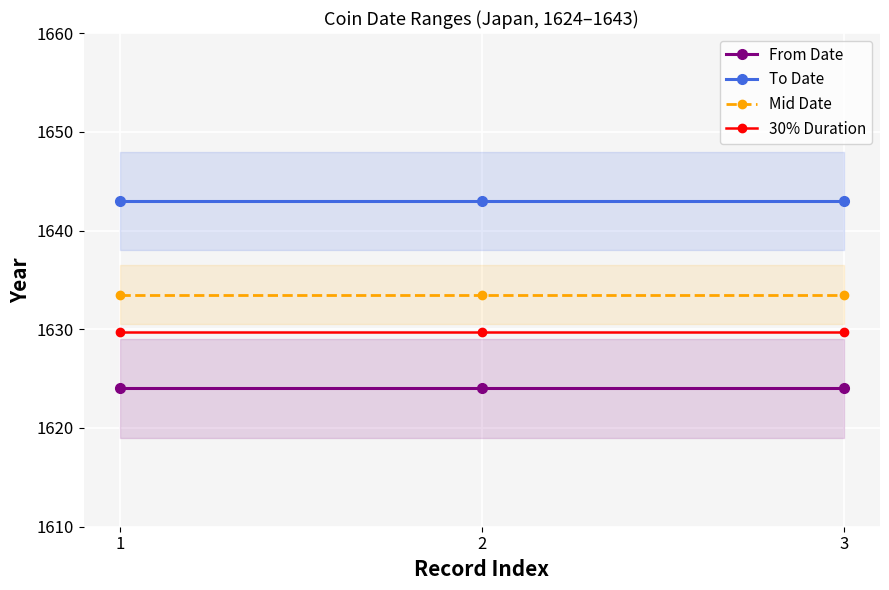

Is the value of To Date at 2 greater than the value of Mid Date at 3?

Yes